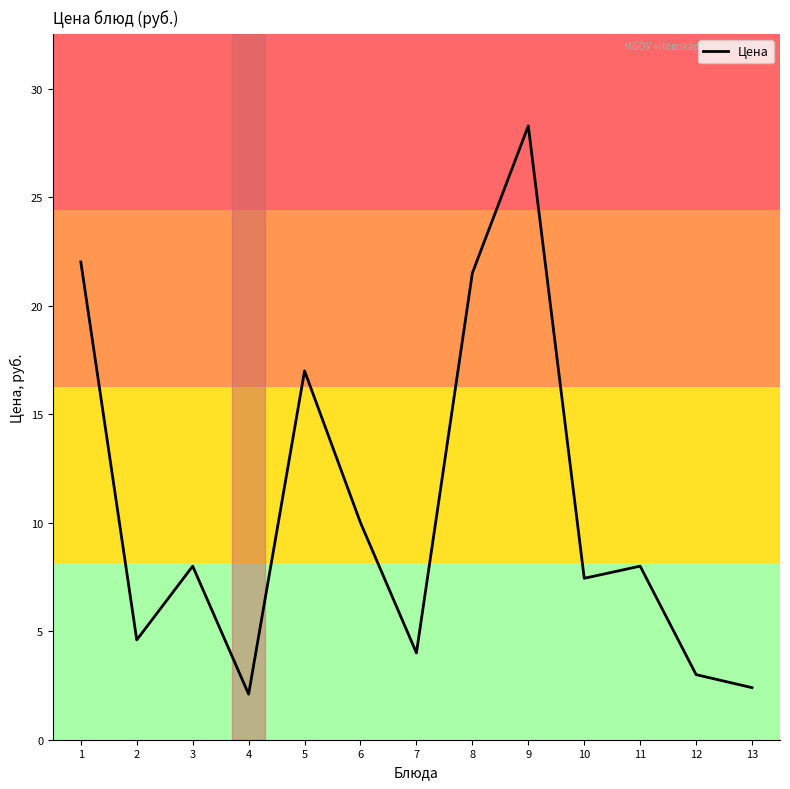

What is the difference between the values at 7 and 5?

13.0